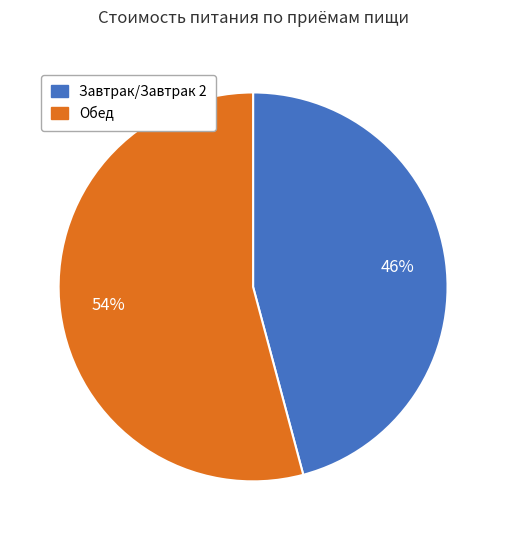

Does any single category account for the majority?

Yes